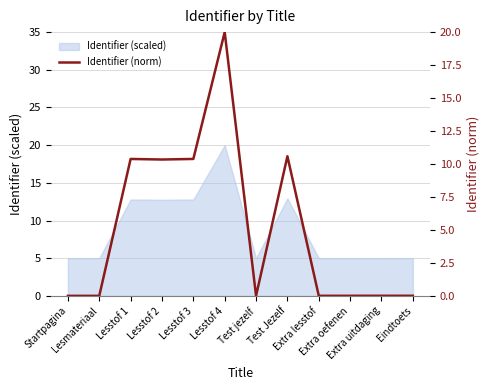

How many points are higher than both their immediate neighbors (excluding endpoints)?

3